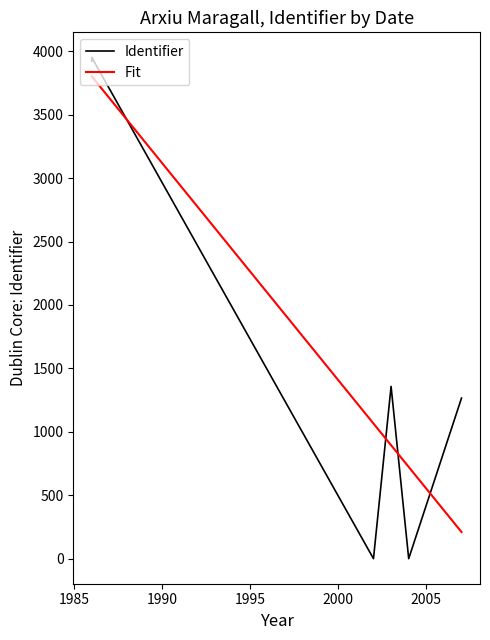

Is the value of Identifier at 2005 greater than the value of Fit at 1985?

No